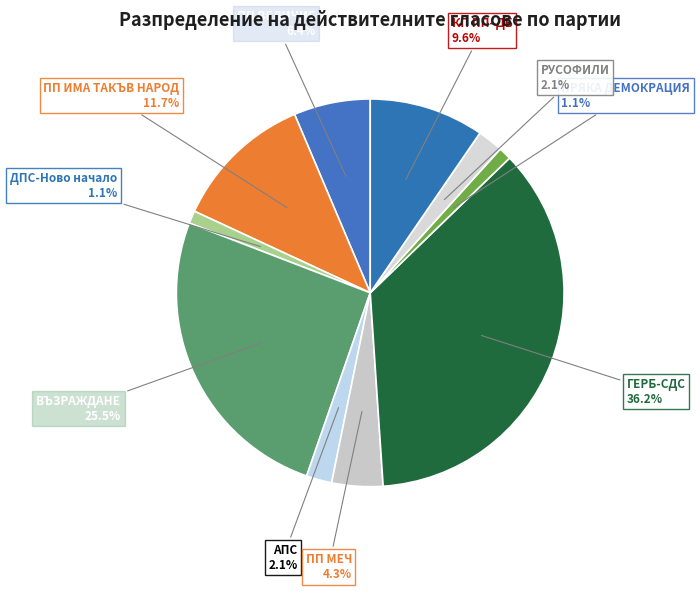

Does ПП ИМА ТАКЪВ НАРОД represent more than half of the total?

No